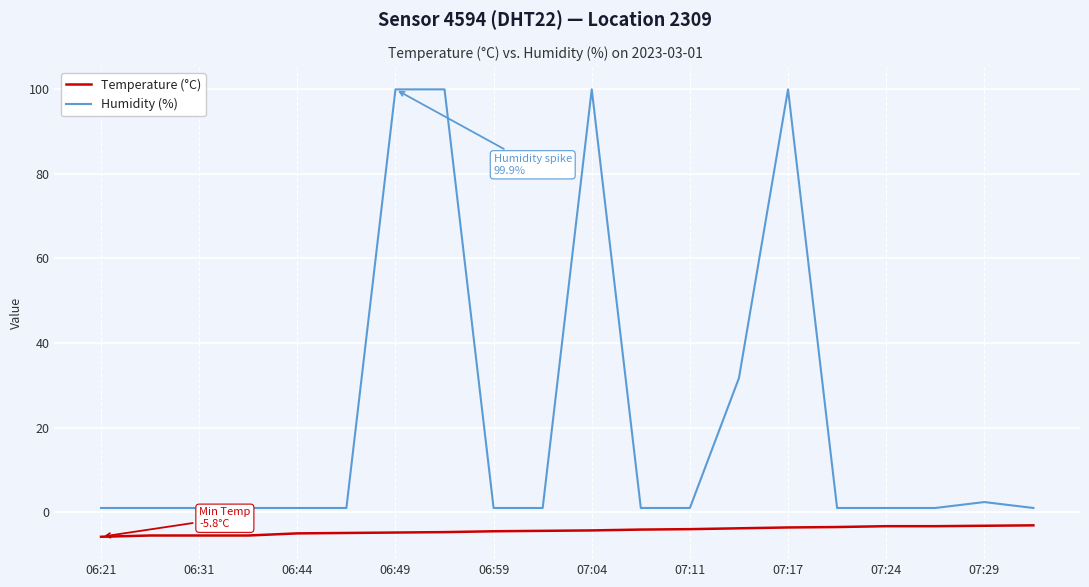

True or false: Humidity (%) and Temperature (°C) intersect in this chart.

False